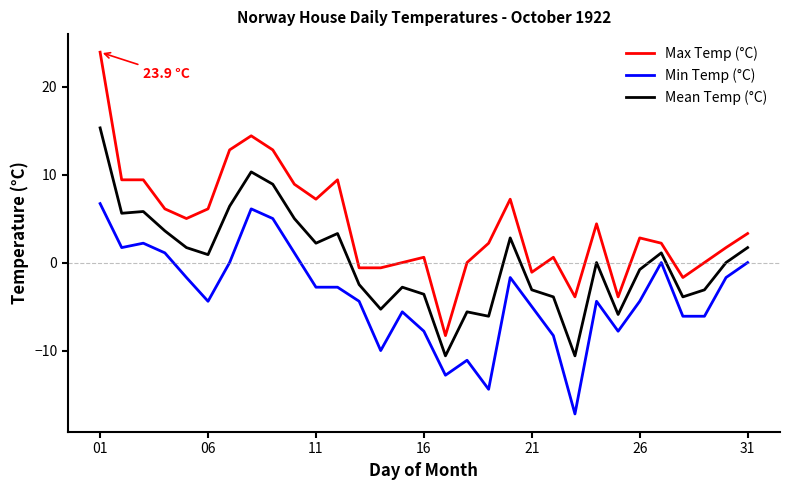

What is the highest value of the Min Temp (°C) series?

6.7